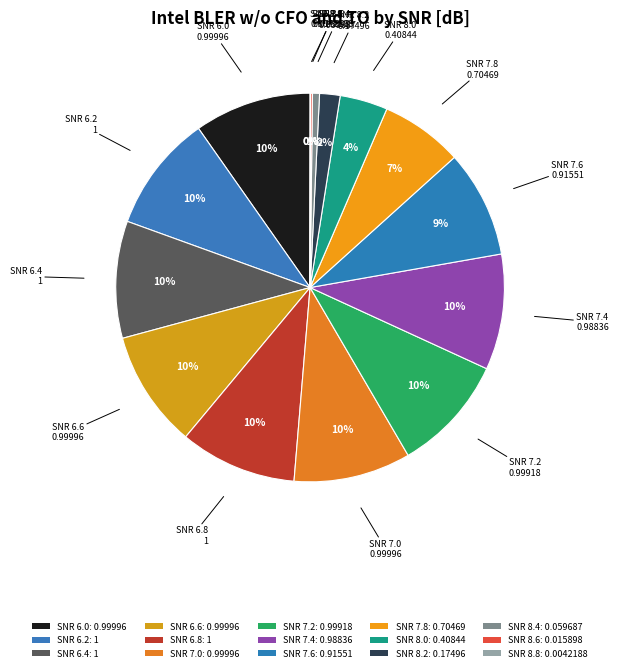

To the nearest percent, what is the average slice percentage?

7%